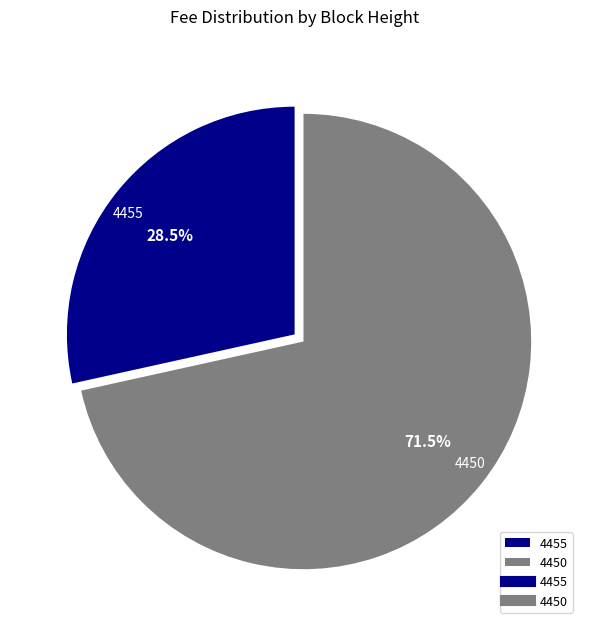

Is 4450 the majority of the pie?

Yes